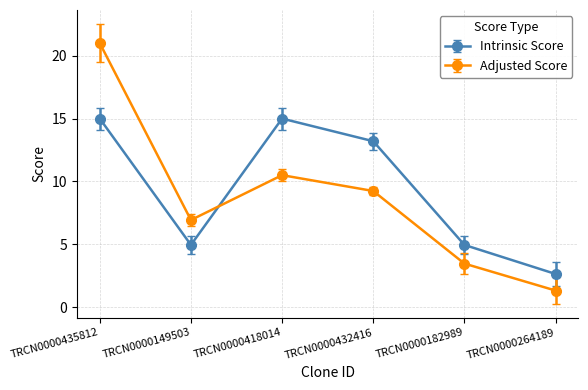

At which category is the sum across all series the highest?

TRCN0000435812